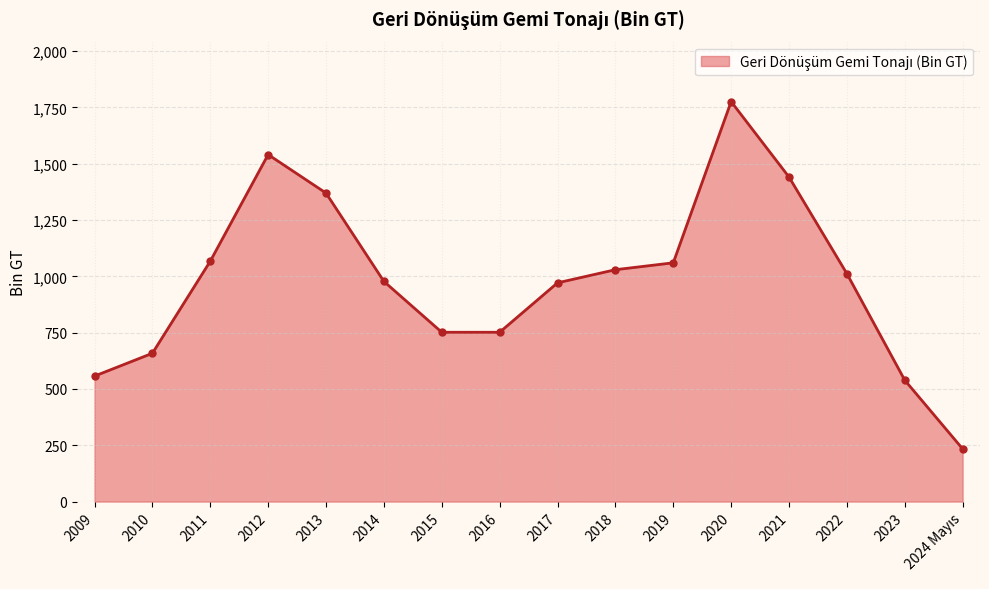

What is the label of the 12th point from the right?

2013